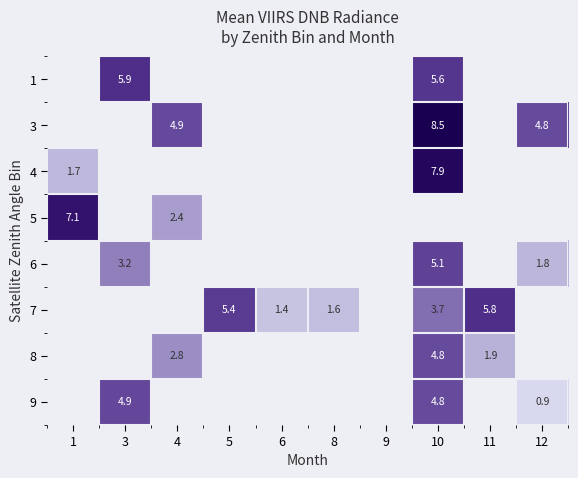

Is the value of 9 at 1 greater than the value of 6 at 6?

No